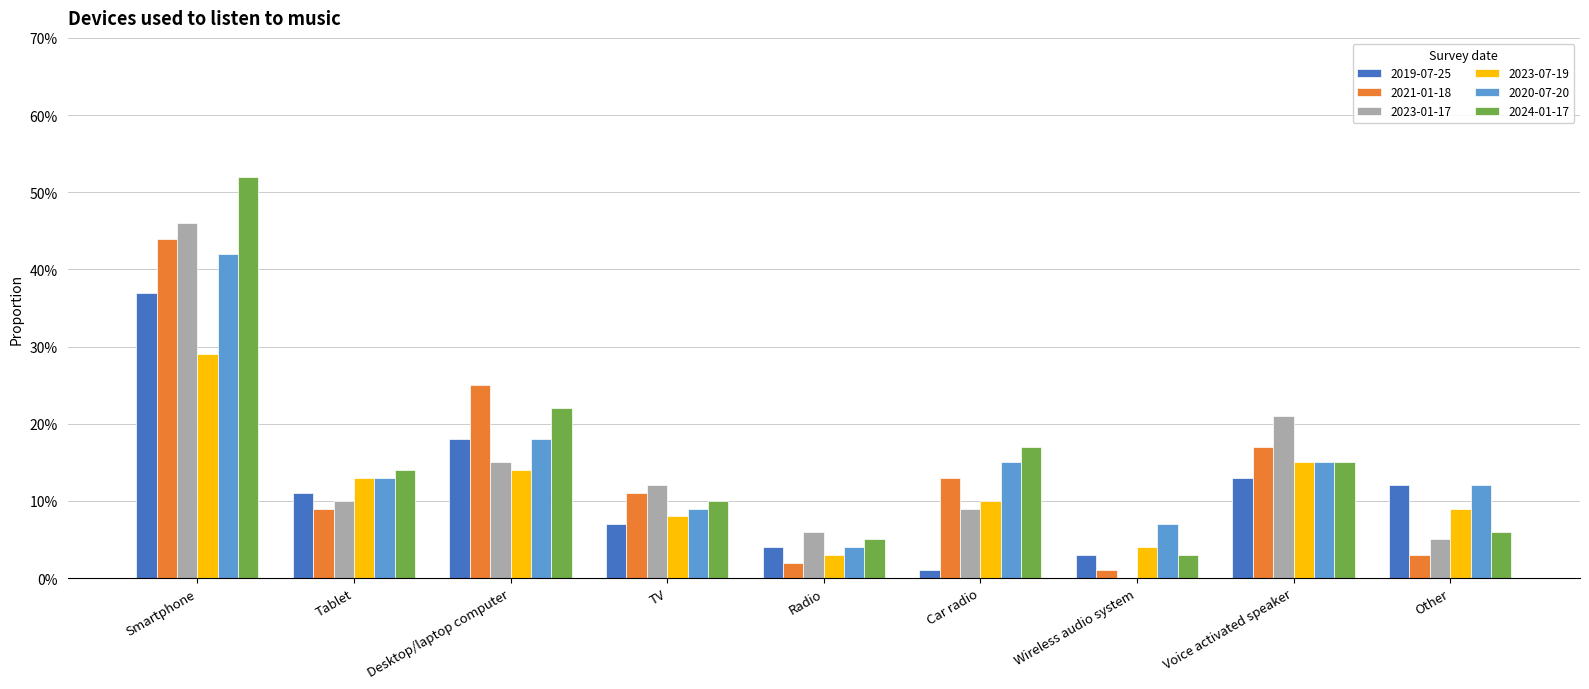

Are the bars horizontal?

No